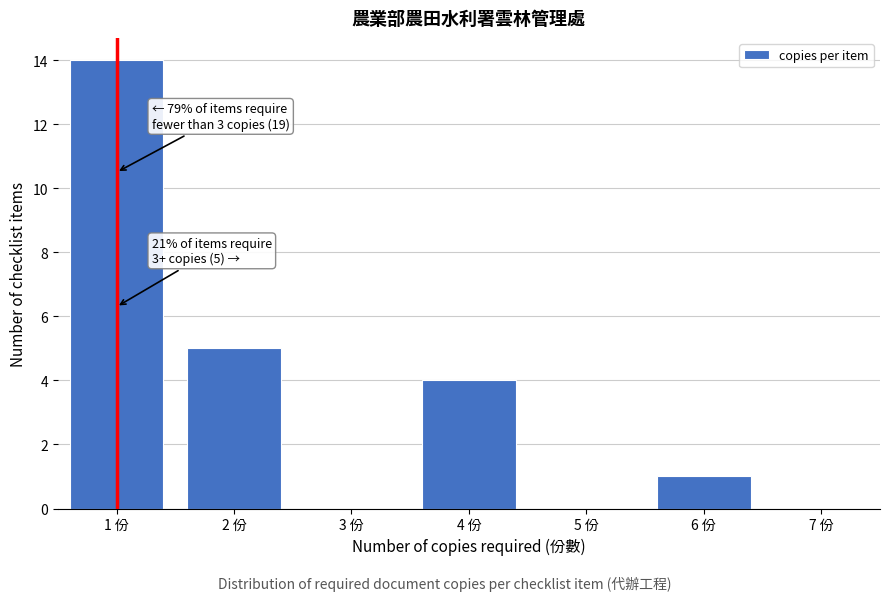

Over which range of the x-axis is the bar tallest?

0.5 to 1.5